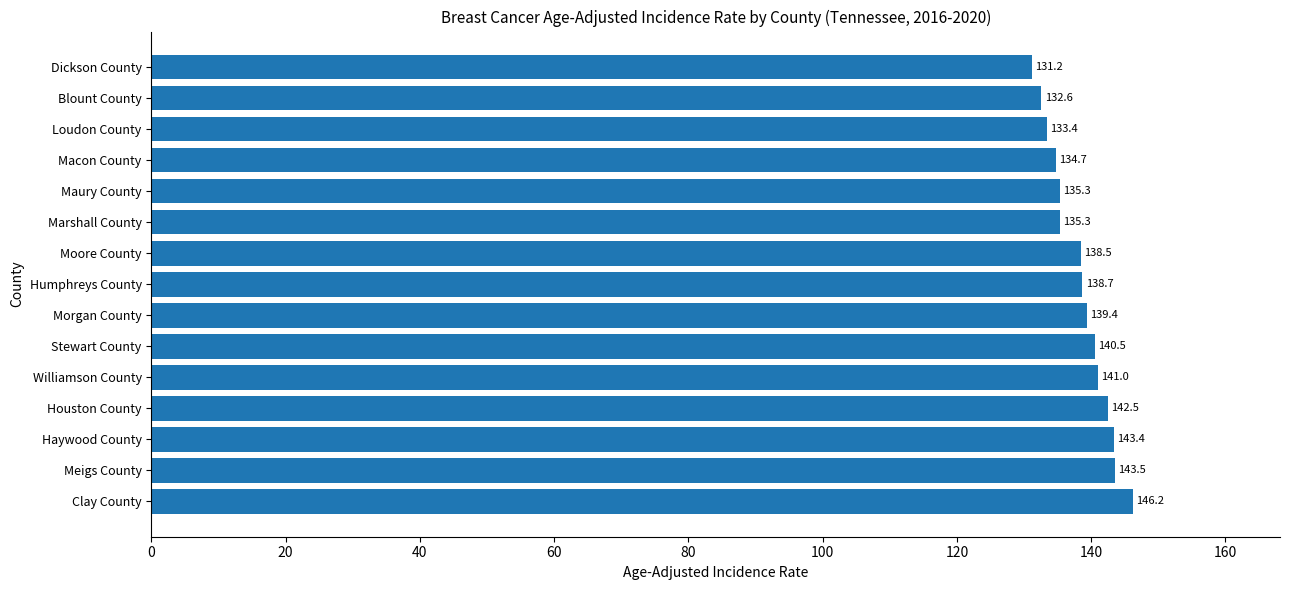

Between Blount County and Stewart County, which is larger?

Stewart County